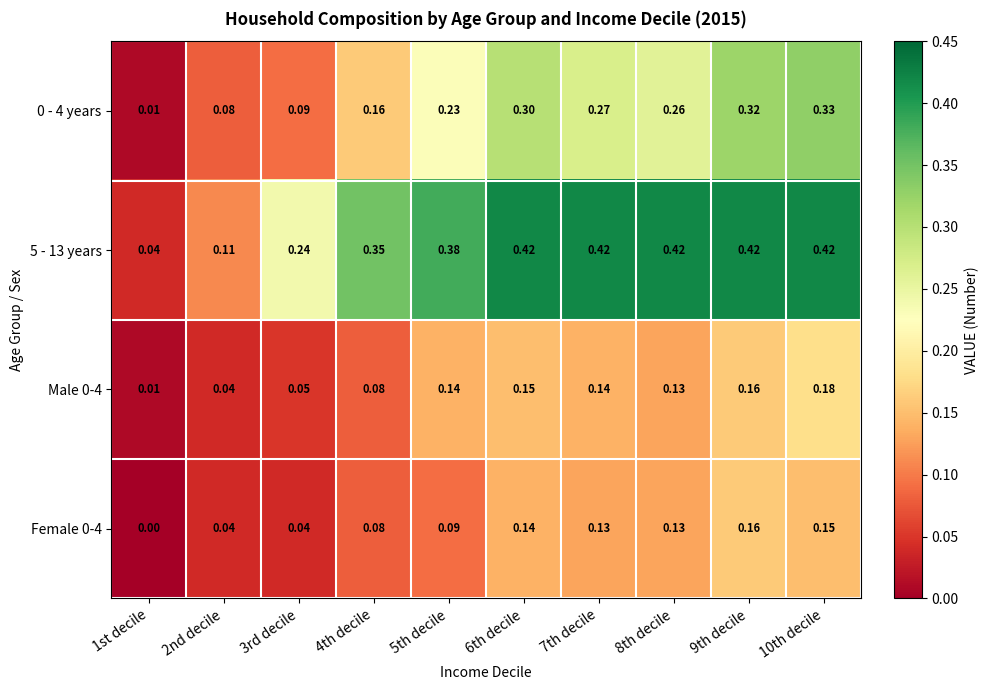

Is the value of Male 0-4 at 10th decile greater than the value of 5 - 13 years at 5th decile?

No